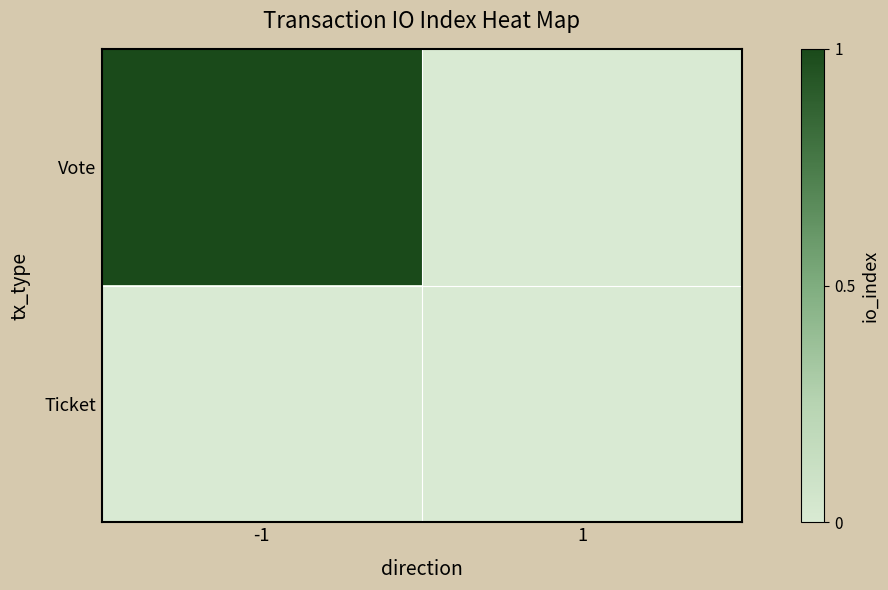

At which category does the chart reach its peak across all series?

-1